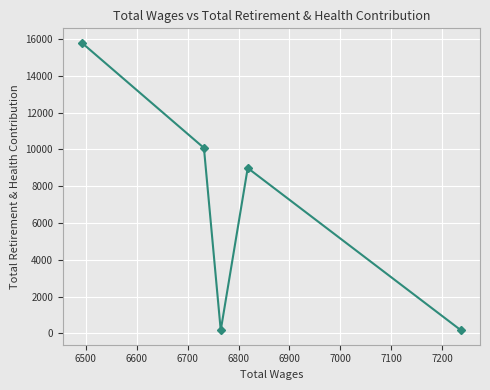

What is the sum of all values?

35194